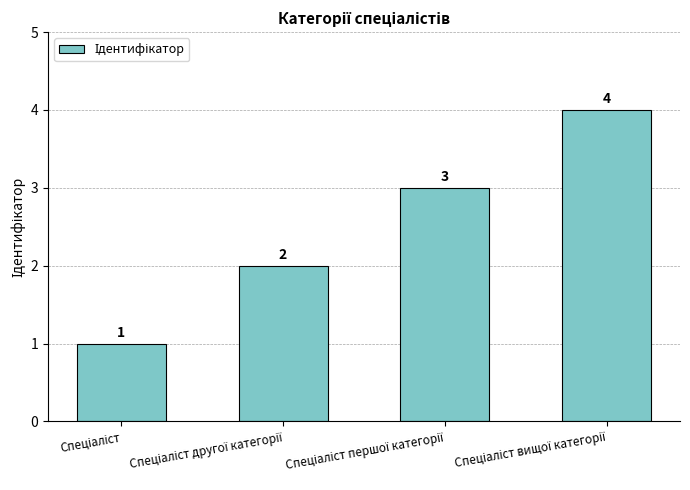

How many data points does each series have?

4